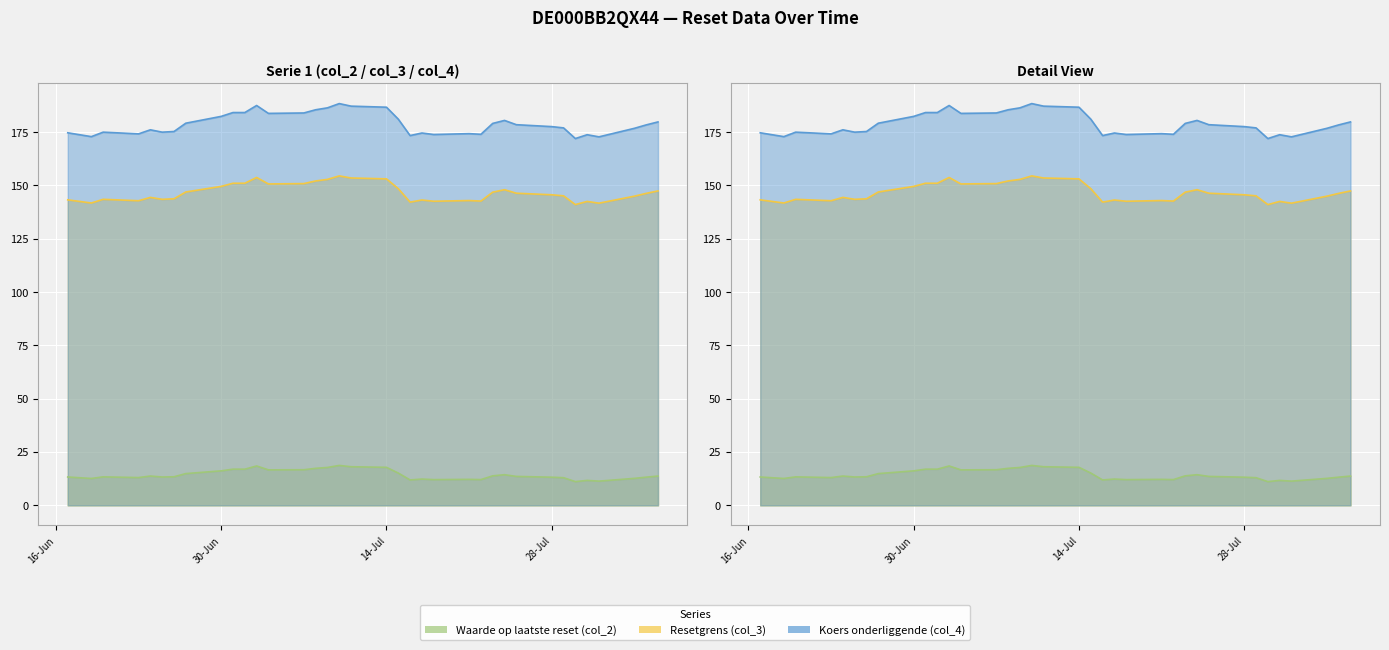

Is it true that Resetgrens (col_3) equals 245.4 at 2025-08-05?

False